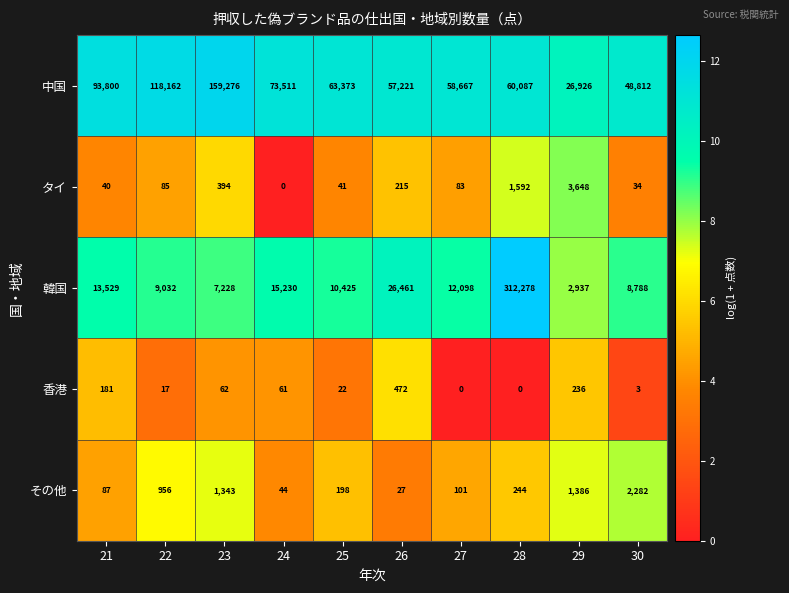

At which label is 香港 closest to 236?

29